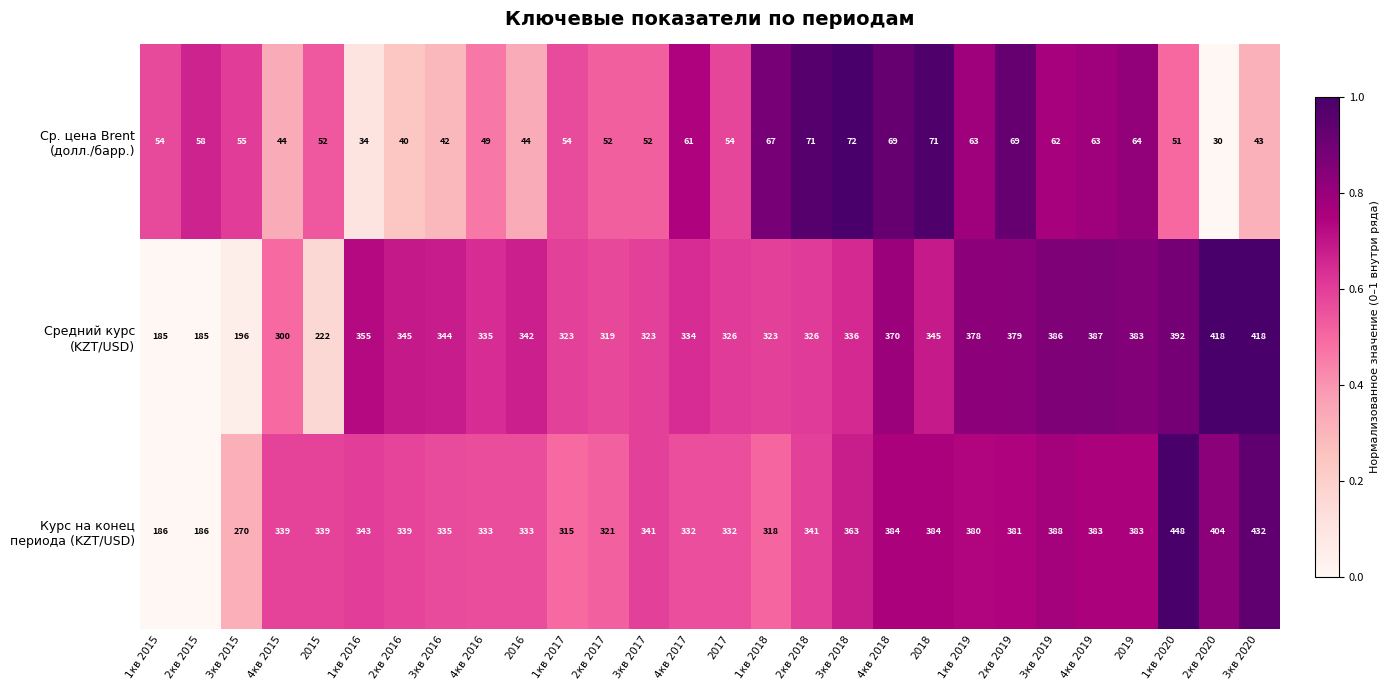

At which category does the chart reach its minimum across all series?

2кв 2020